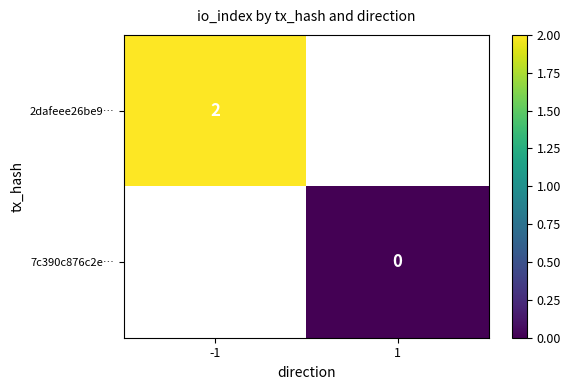

Is it true that 2dafeee26be9… equals 2 at -1?

True